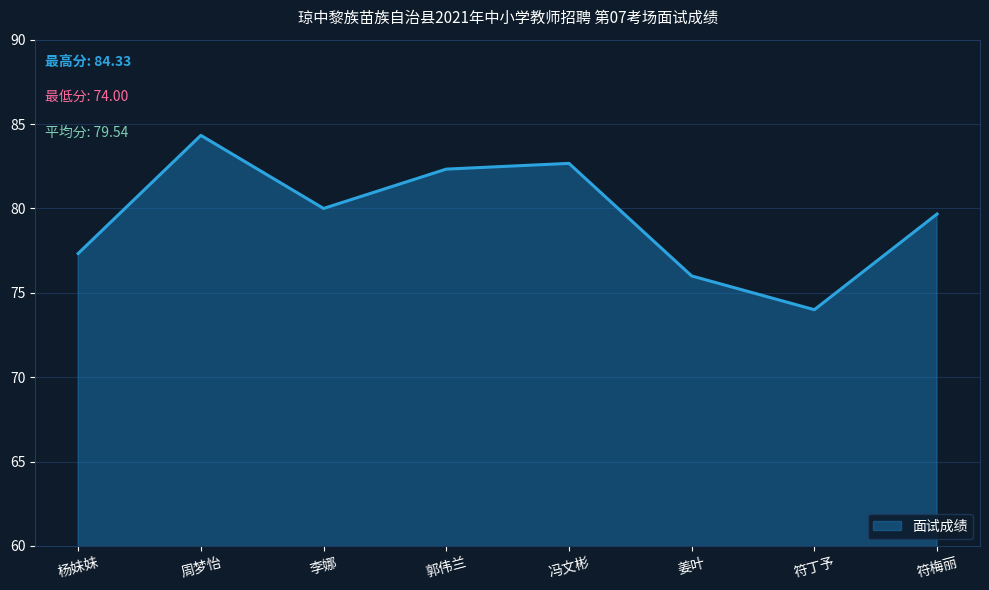

How many series are shown in this chart?

1